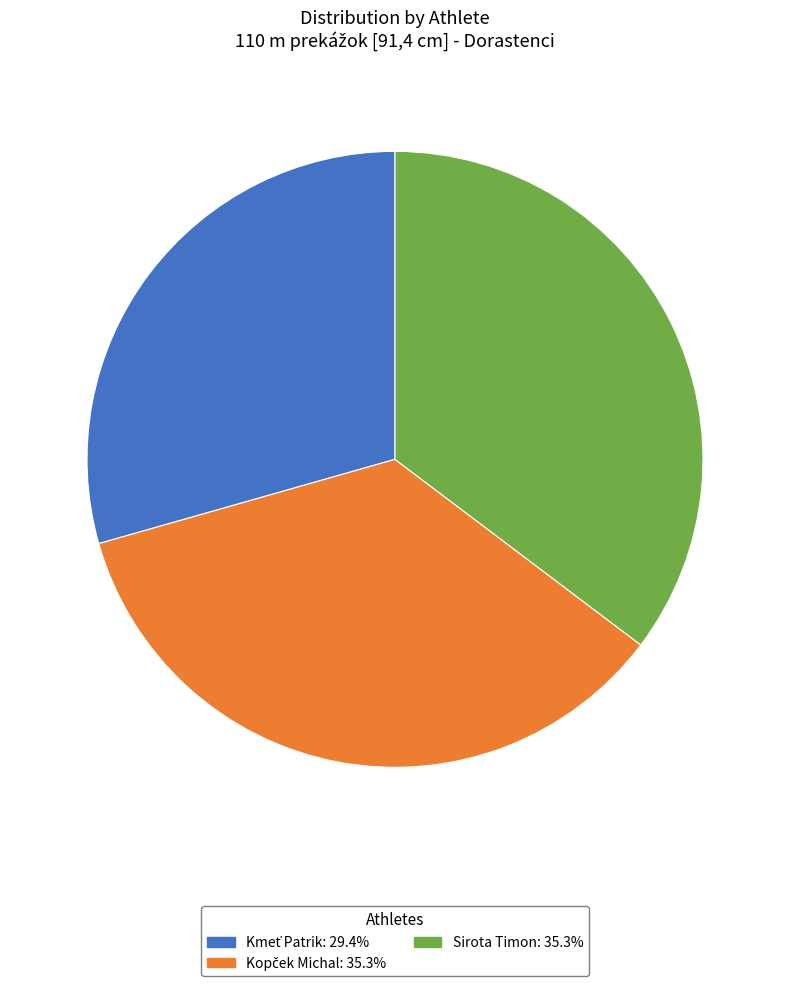

Is there any slice that represents more than half of the pie?

No